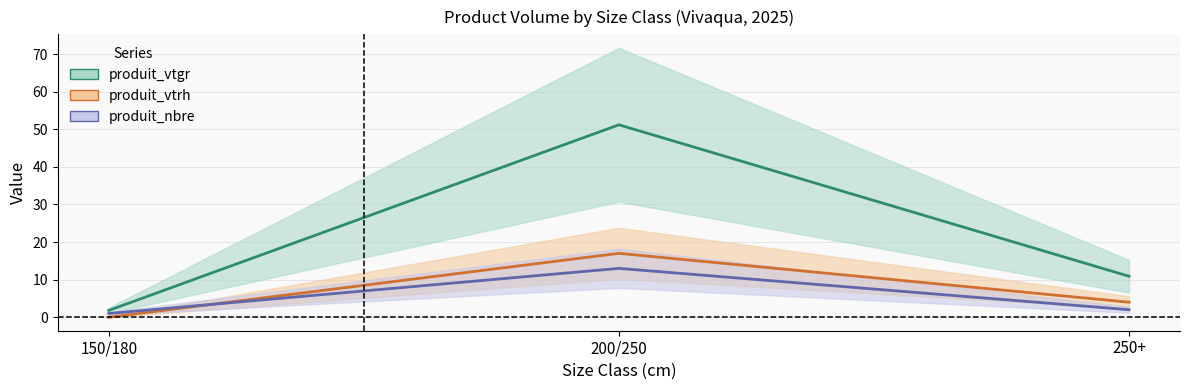

Which series has the largest total across all categories?

produit_vtgr